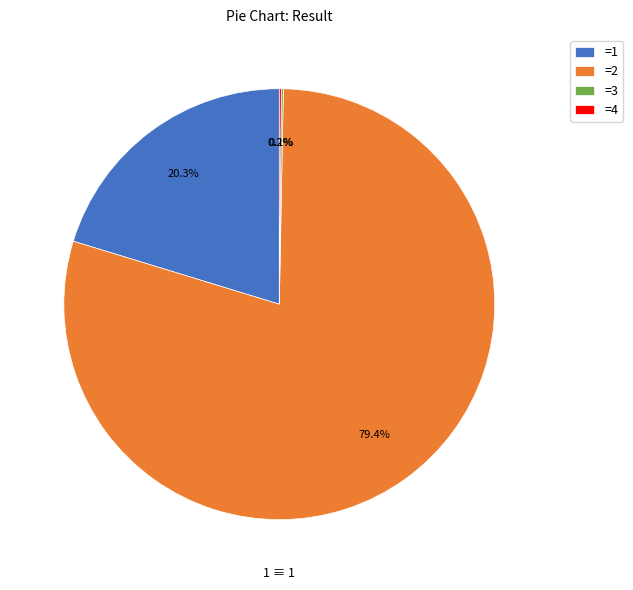

Does any single category account for the majority?

Yes